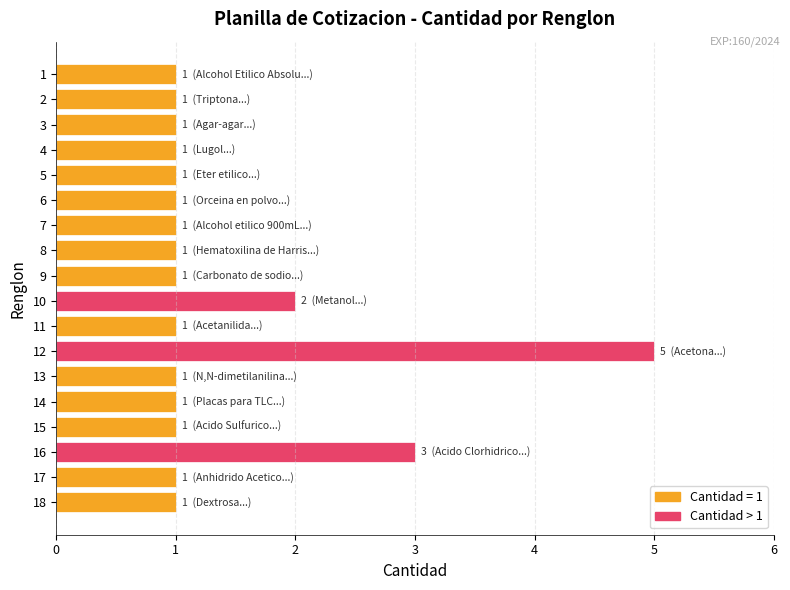

The chart shows a value of 2 at 12. True or false?

False